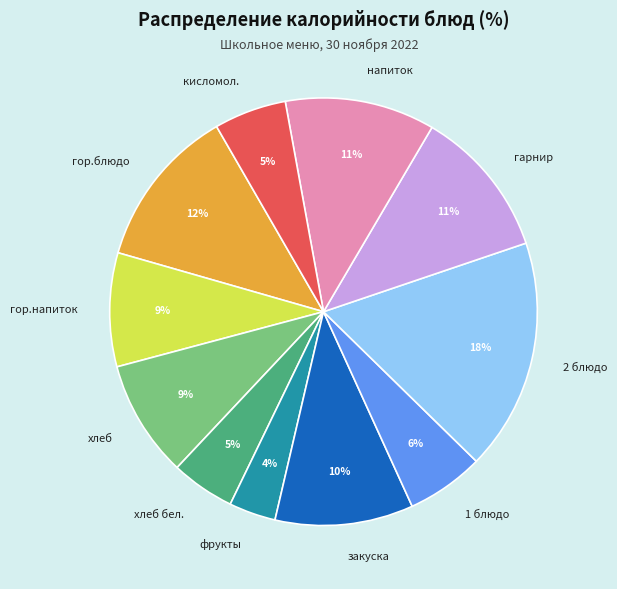

To the nearest percent, what portion does хлеб represent?

9%